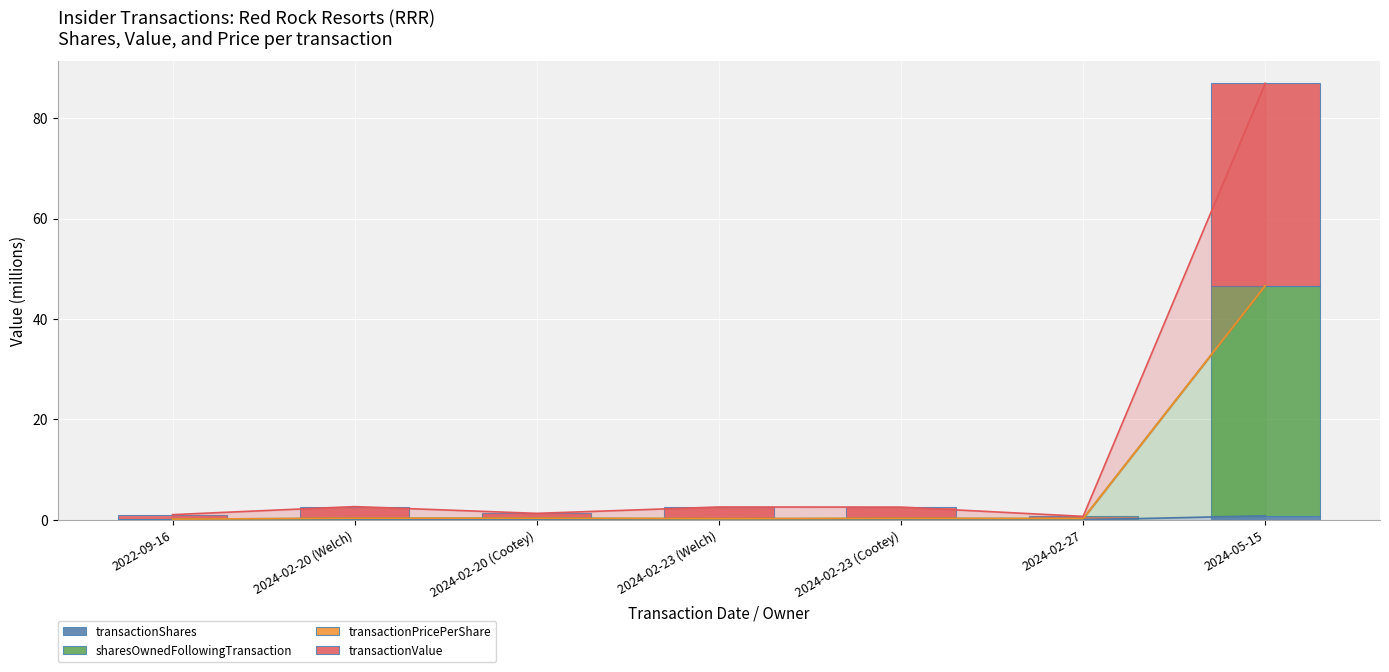

Between 2024-02-23 (Welch) and 2024-02-27, which is larger?

2024-02-23 (Welch)